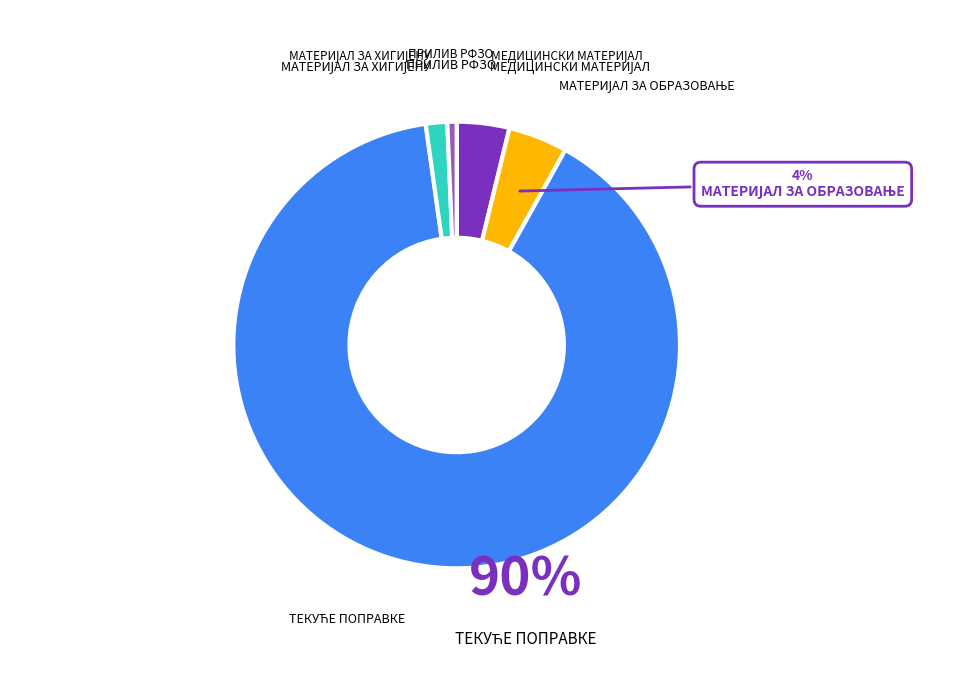

How many segments does this pie chart have?

5